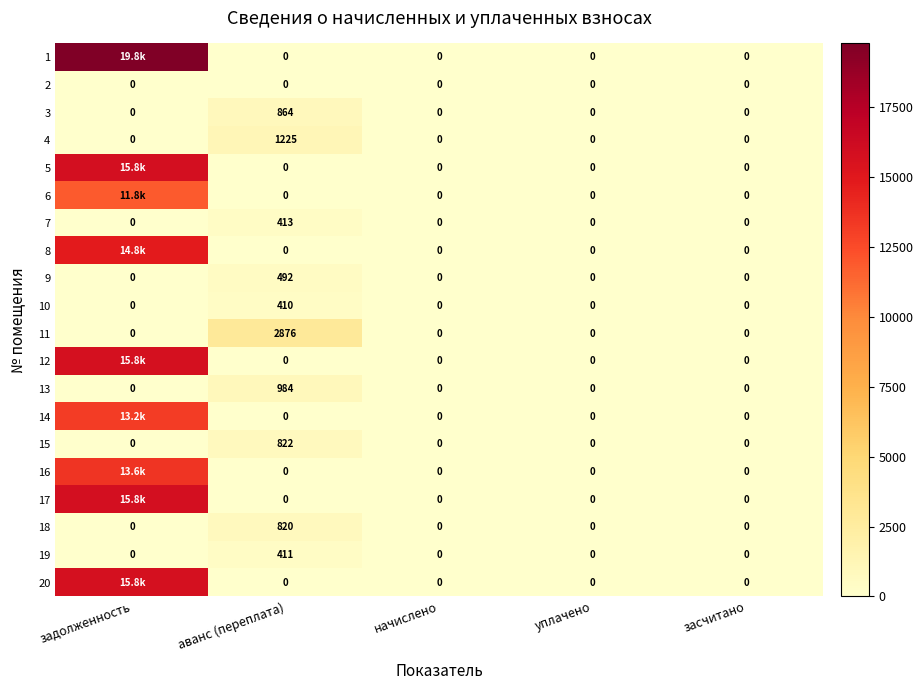

How many data points in 15 are above 0?

1